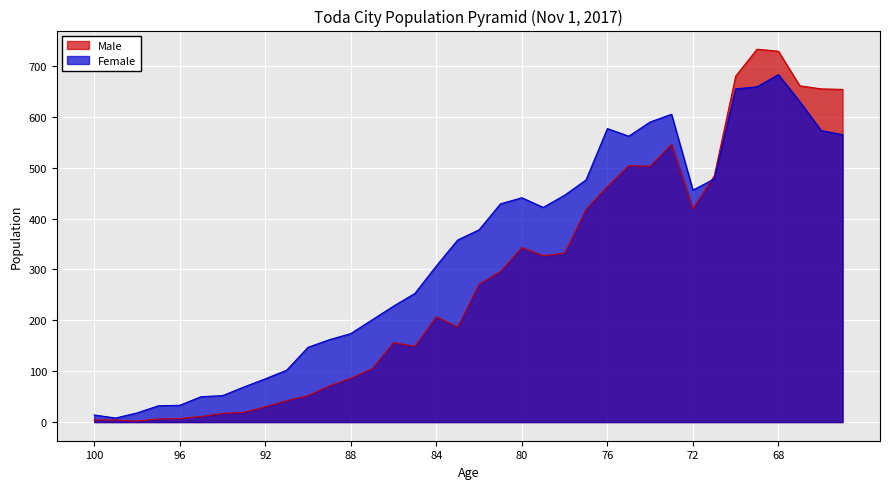

What is the sum of the Male values at 85 and 73?

695